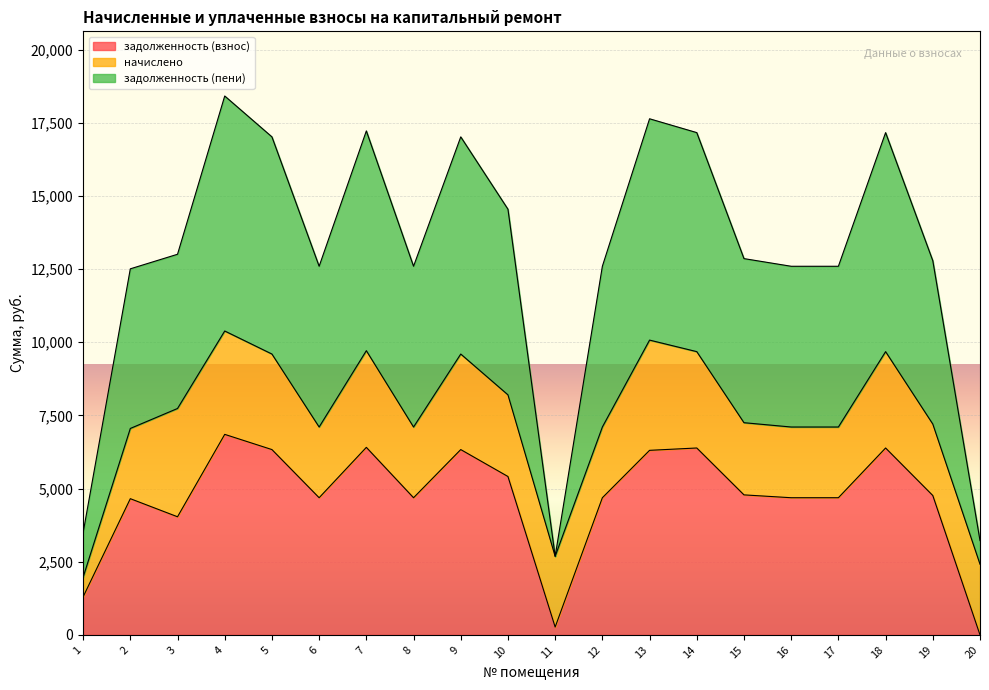

Between 12 and 20, which is larger?

12